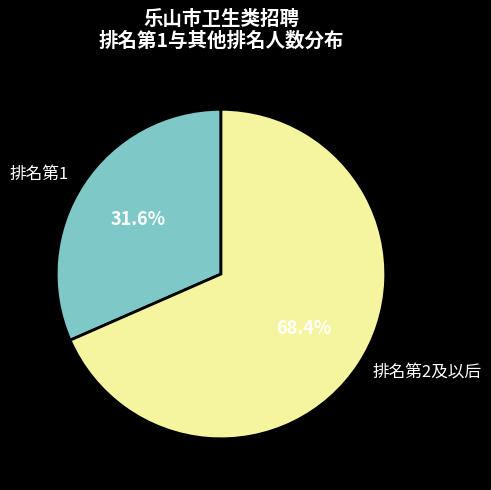

Which slice is the smallest?

排名第1